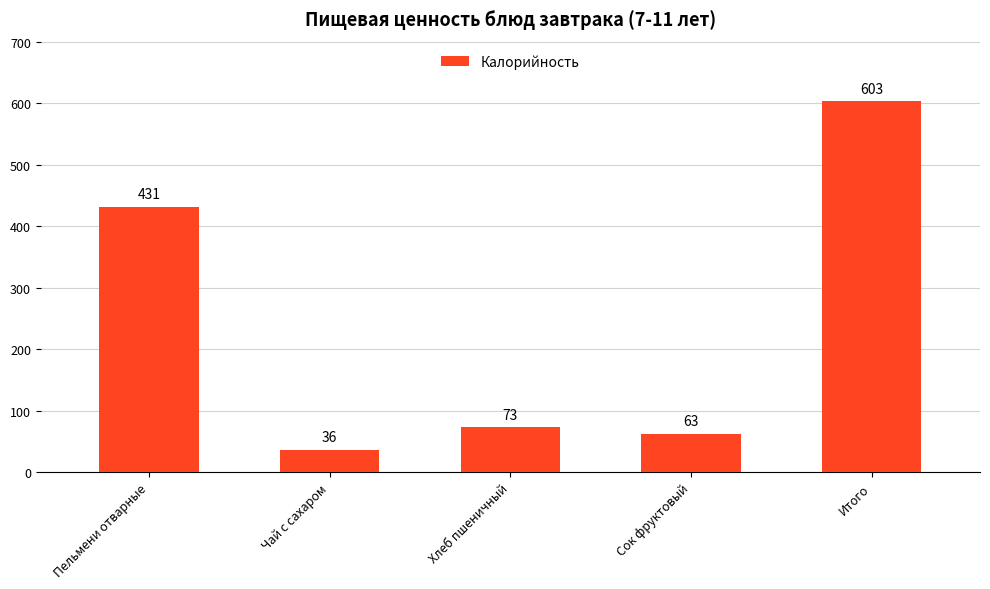

Approximately how many times larger is the value at Чай с сахаром compared to Сок фруктовый?

0.6